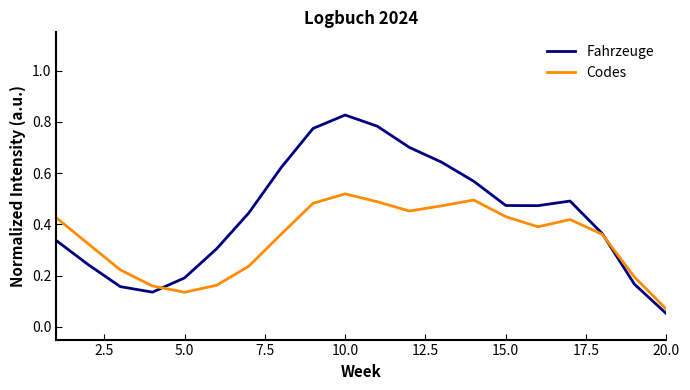

Which series has the widest spread of values?

Fahrzeuge